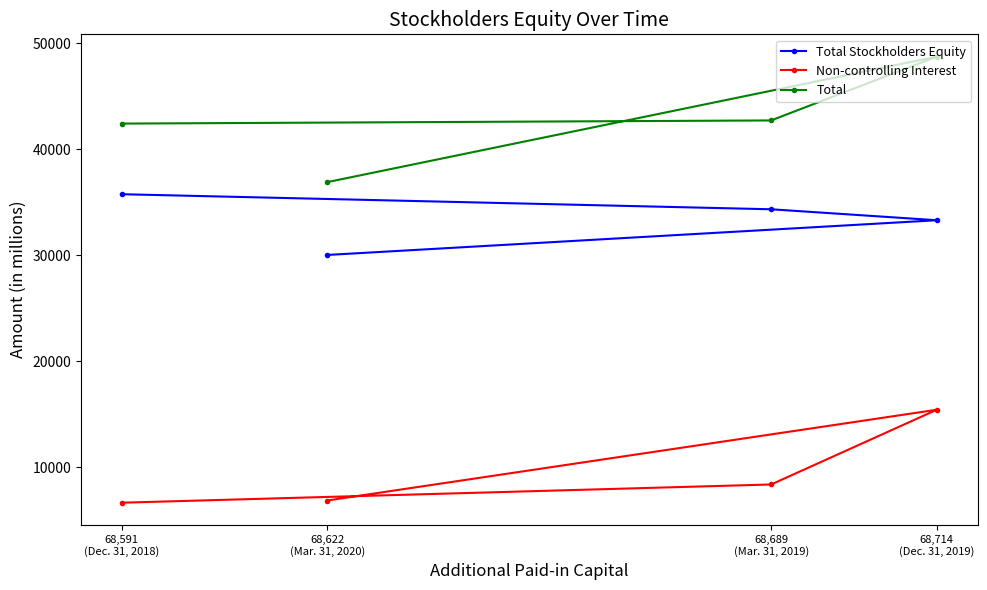

The Total Stockholders Equity series shows 35774 at 68,591
(Dec. 31, 2018). True or false?

True